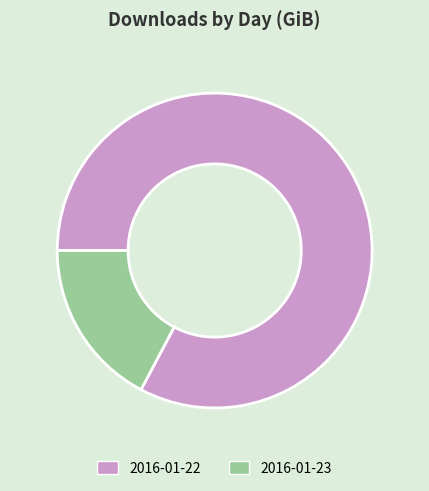

Which slice is the largest?

2016-01-22